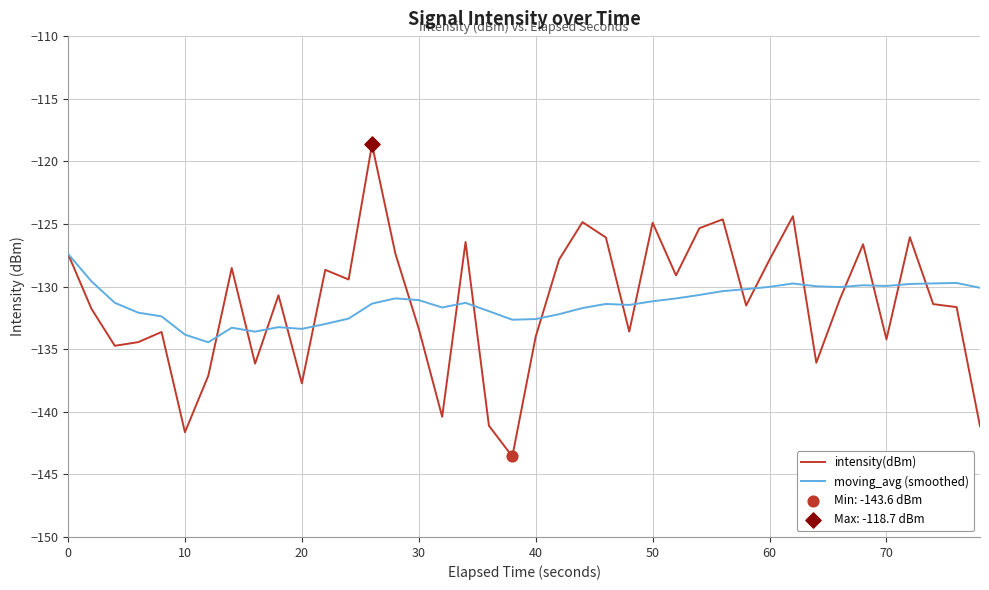

What is the maximum value for moving_avg (smoothed)?

-127.4